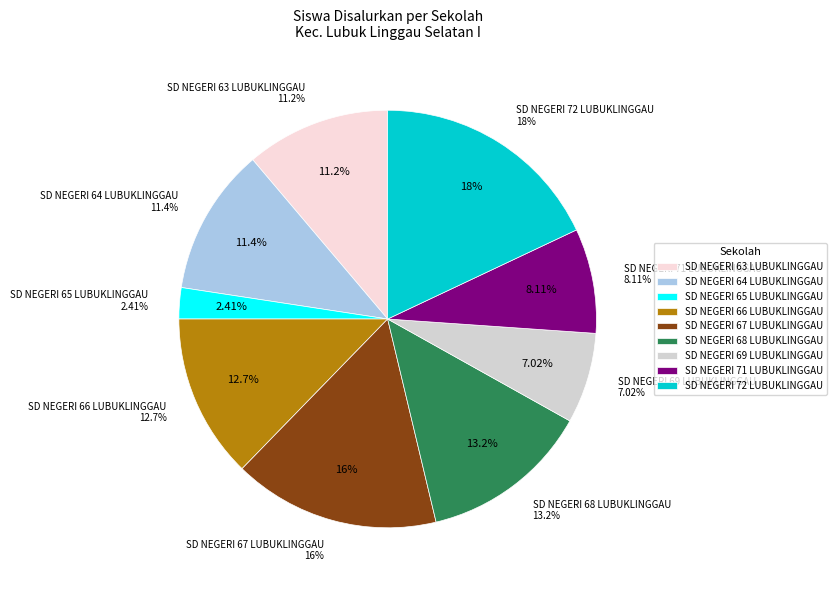

Count the number of slices in the pie.

9